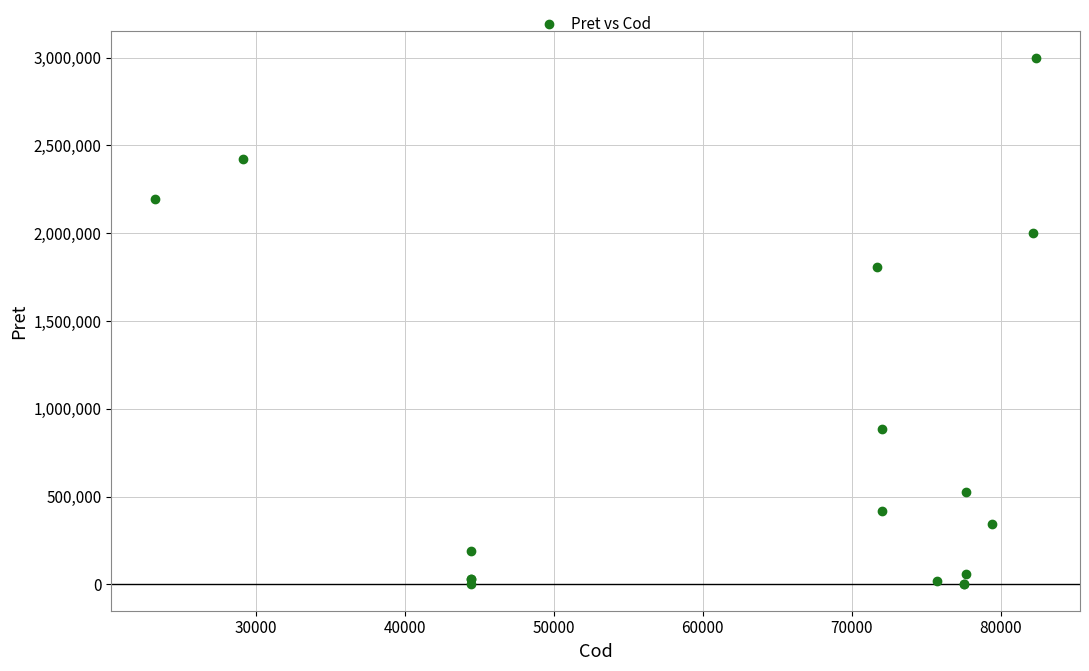

What Y value in the scatter plot is closest to 1500025?

1810000.0